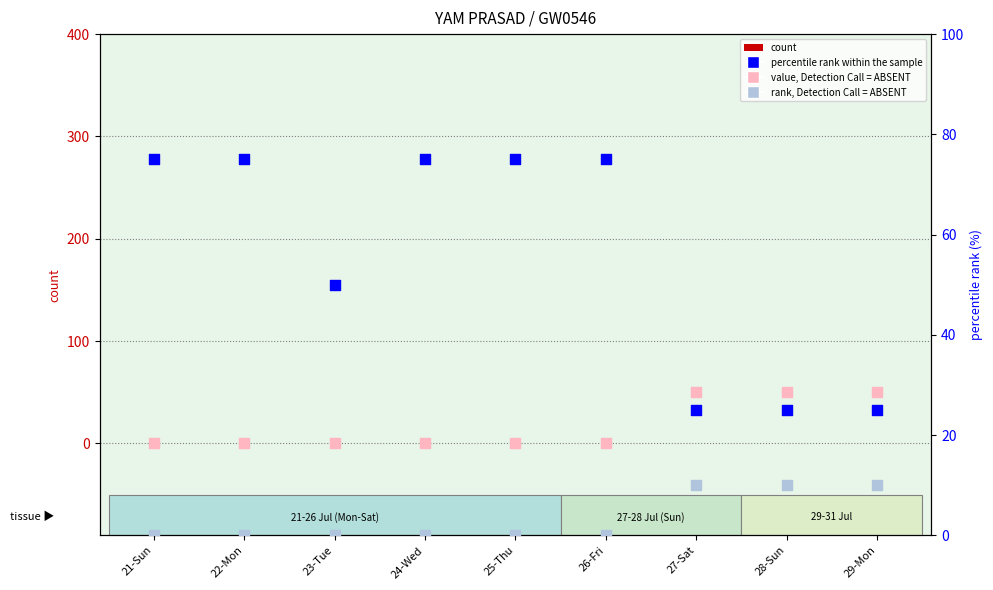

Is the value of rank, Detection Call = ABSENT at 23-Tue greater than the value of count at 27-Sat?

No